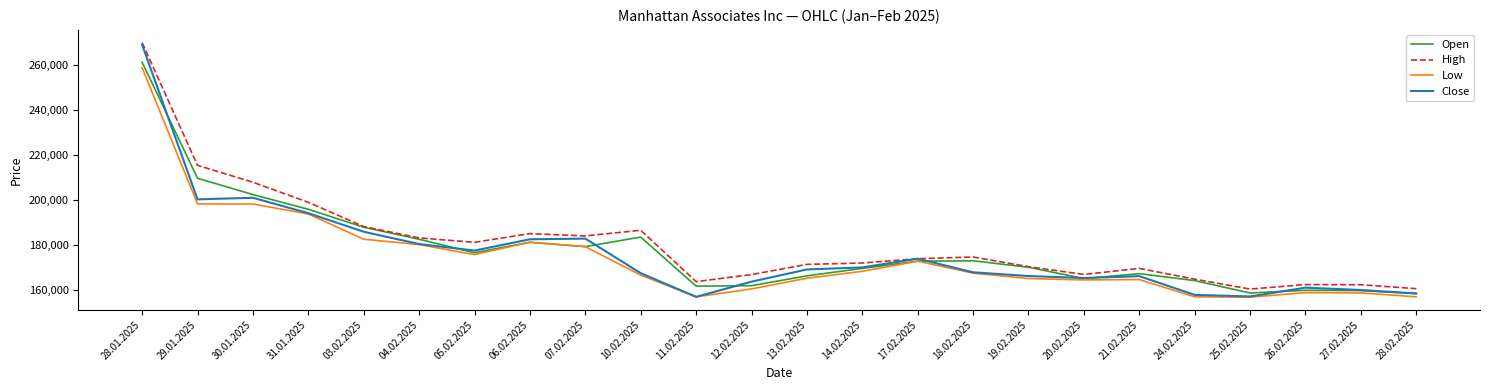

The value of High at 06.02.2025 is 248522. True or false?

False